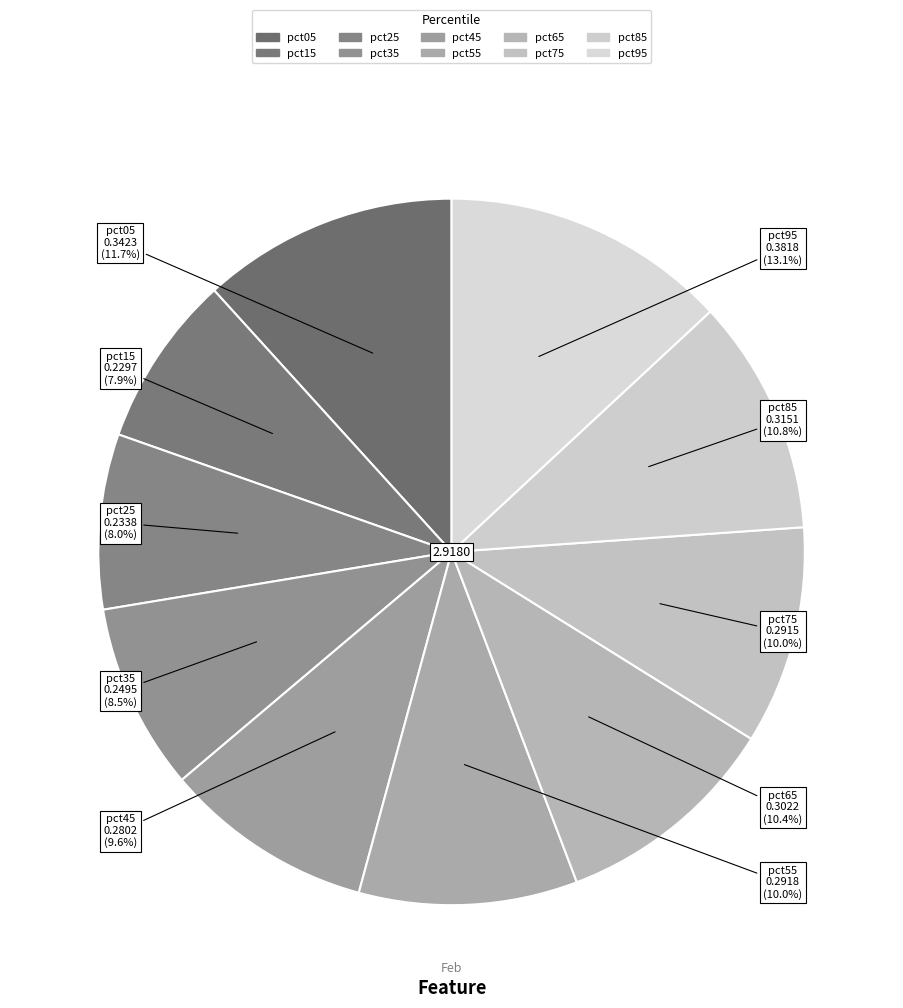

Which slice is the smallest?

pct15